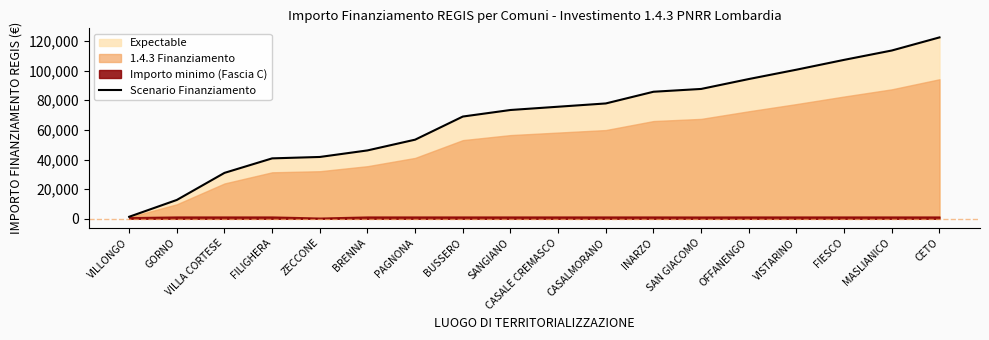

Does the chart have visible grid lines?

No